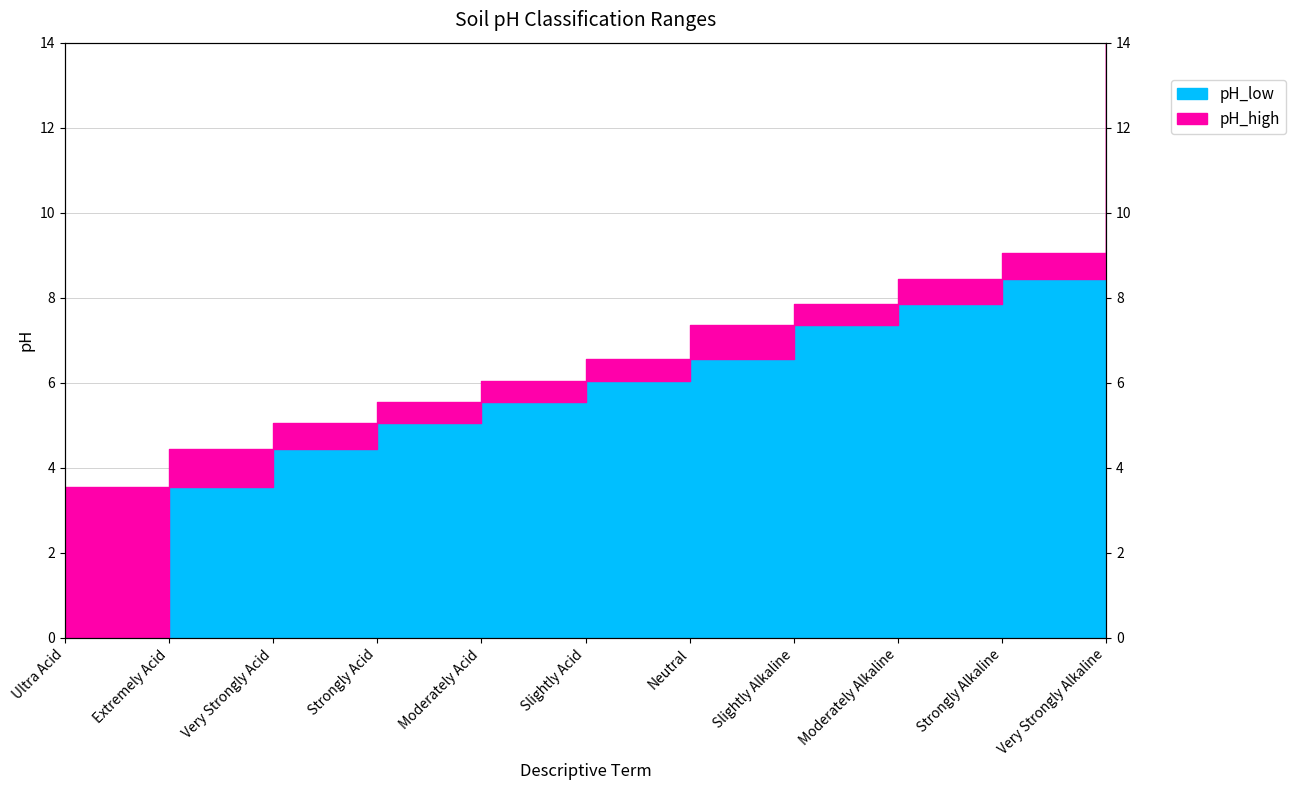

The value of pH_high at Extremely Acid is 6.2. True or false?

False